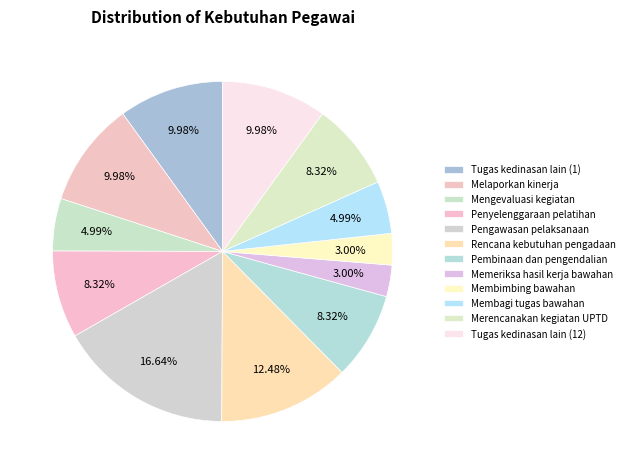

Combined, what portion of the pie is Rencana kebutuhan pengadaan and Melaporkan kinerja?

22.5%